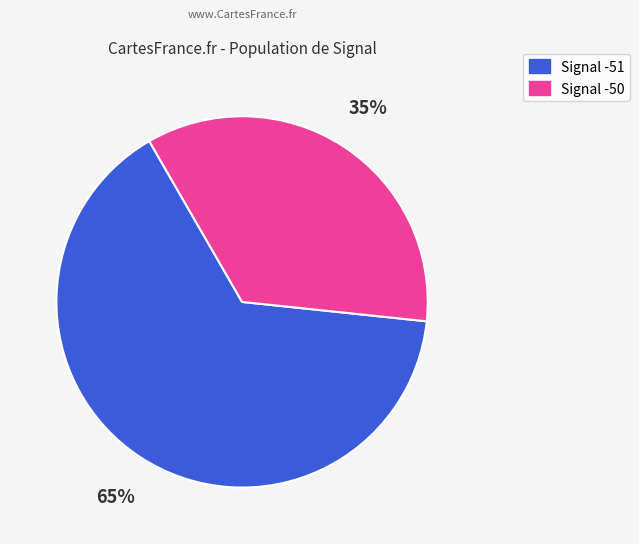

To the nearest percent, what is the average slice percentage?

50%